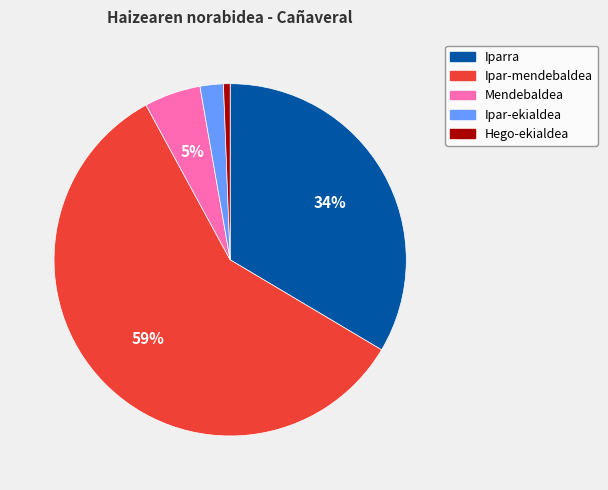

How many segments does this pie chart have?

5